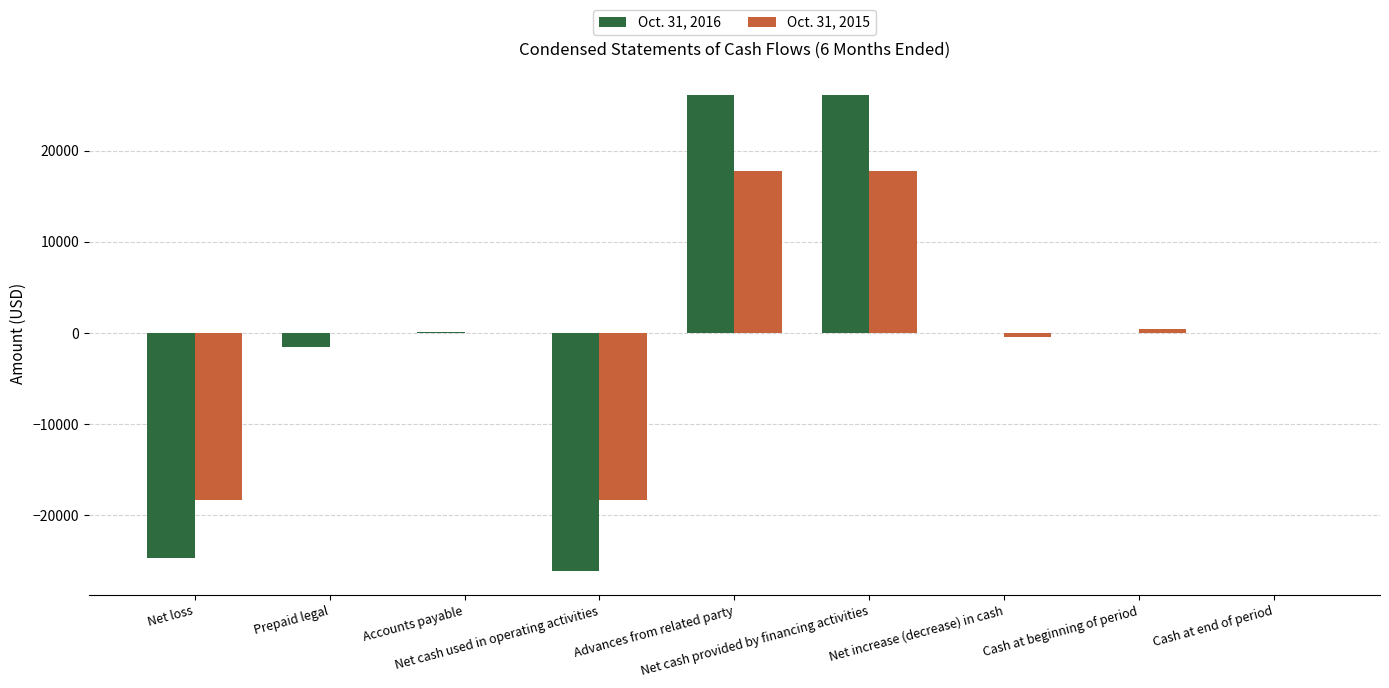

What is the maximum value shown in the chart?

26134